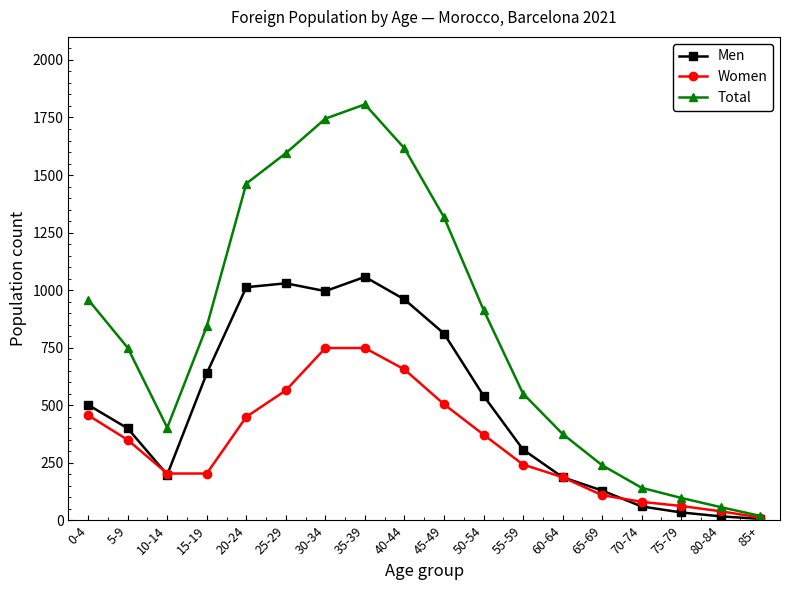

True or false: Men and Women intersect in this chart.

True